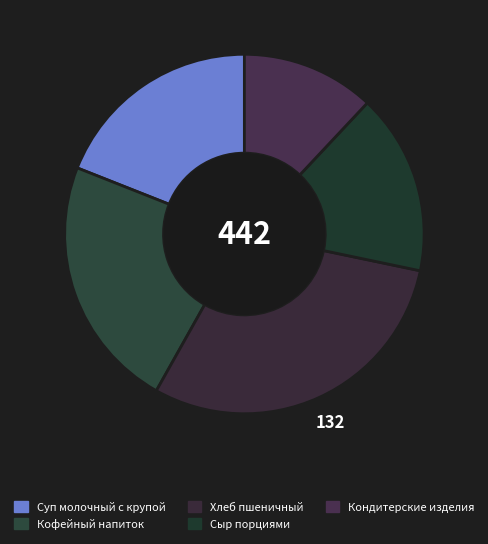

Count the number of slices in the pie.

5